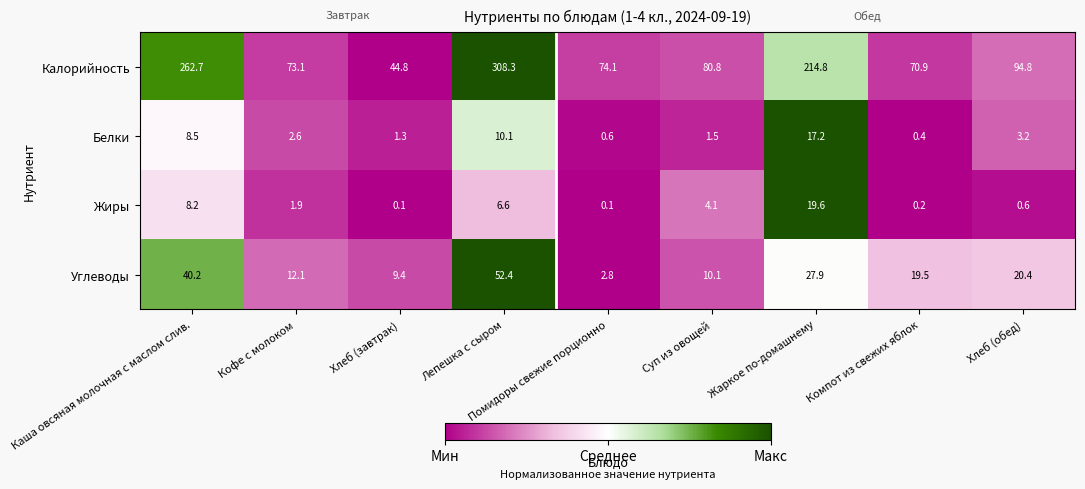

At which label does Калорийность reach its minimum?

Хлеб (завтрак)